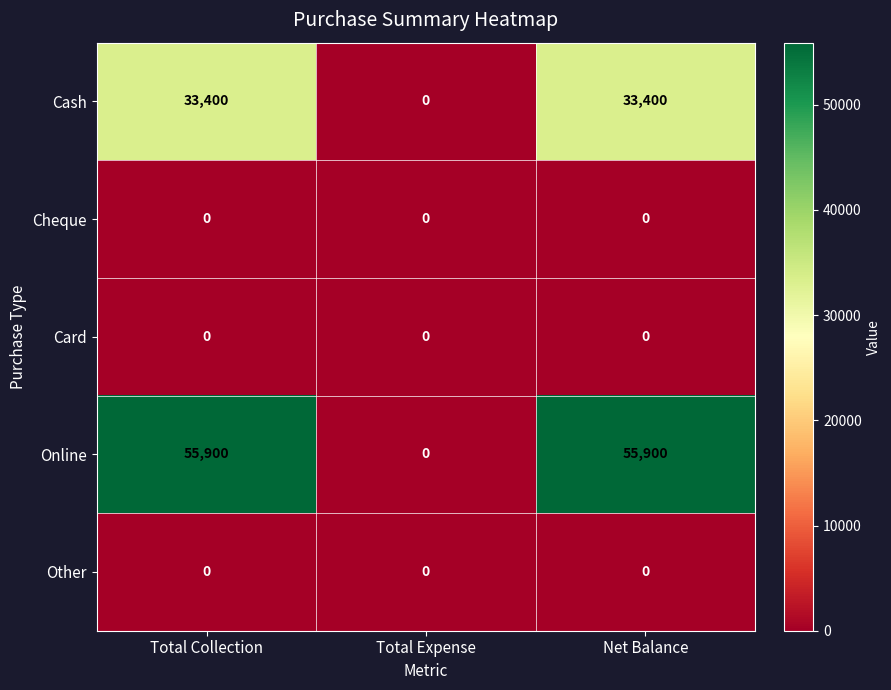

What is the total value across all series at Total Collection?

89300